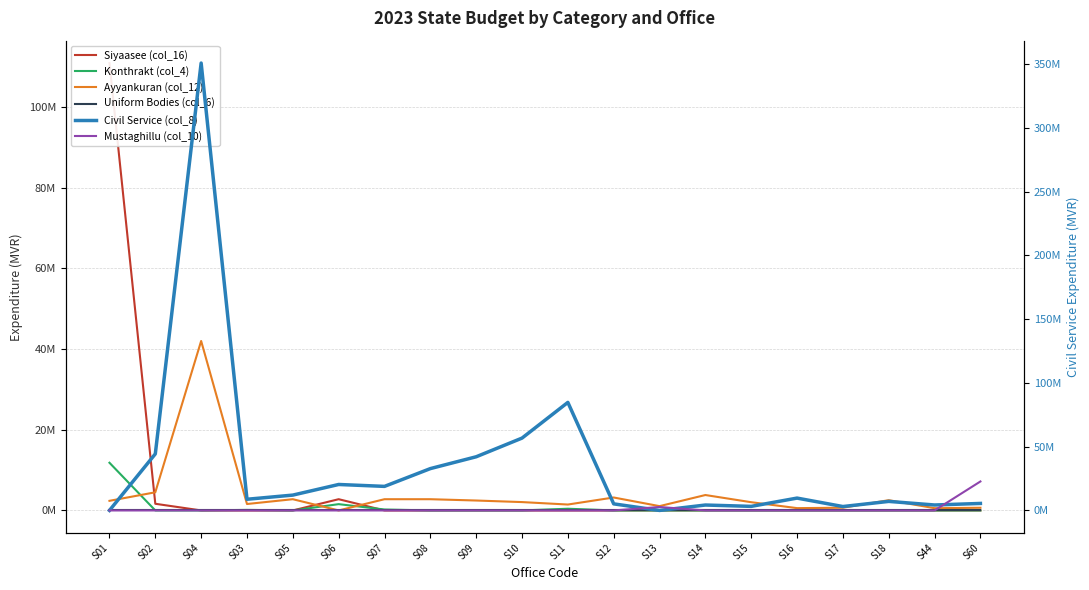

True or false: Siyaasee (col_16) and Uniform Bodies (col_6) cross at least once.

False